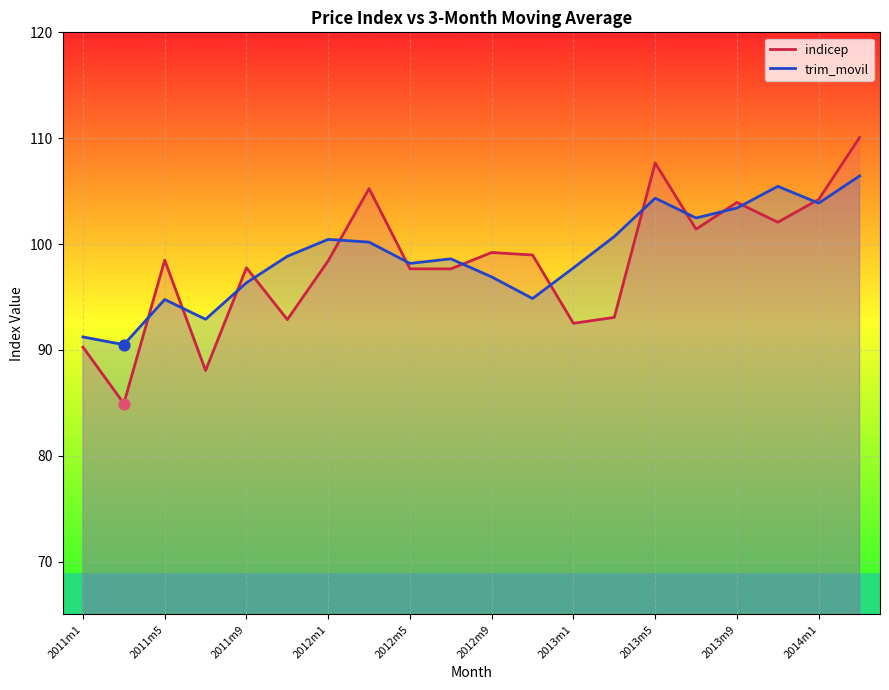

What are all the series names shown in the legend?

indicep, trim_movil